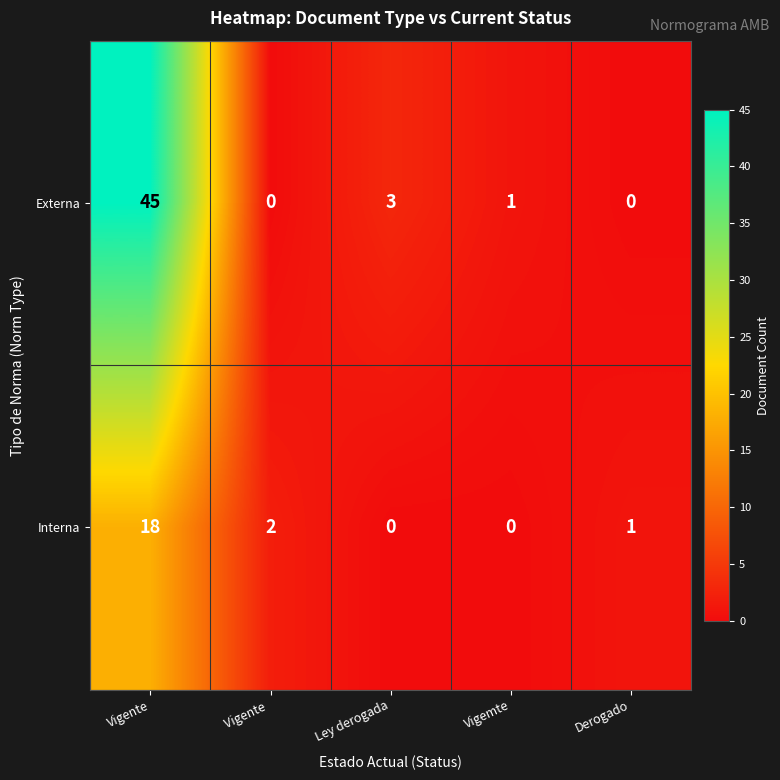

The value of Interna at Vigente  is 1. True or false?

False